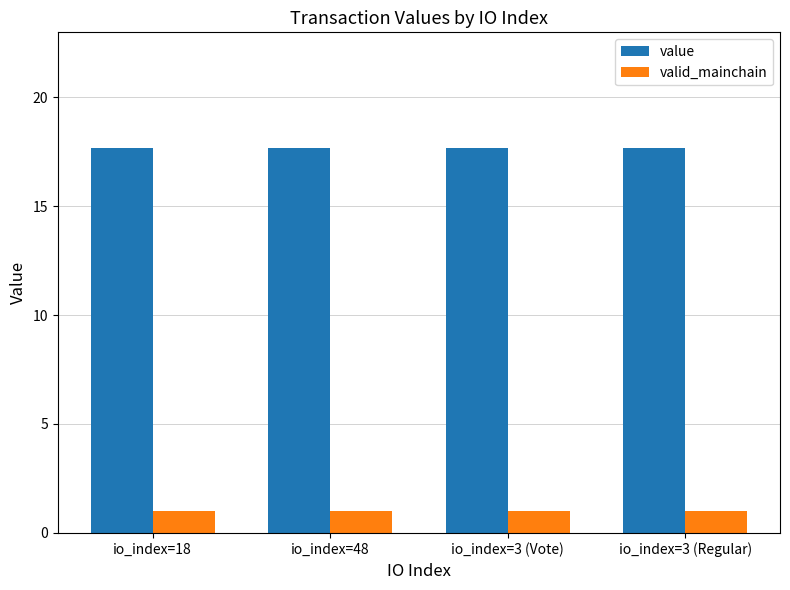

List the series in order of their overall mean, lowest first.

valid_mainchain, value